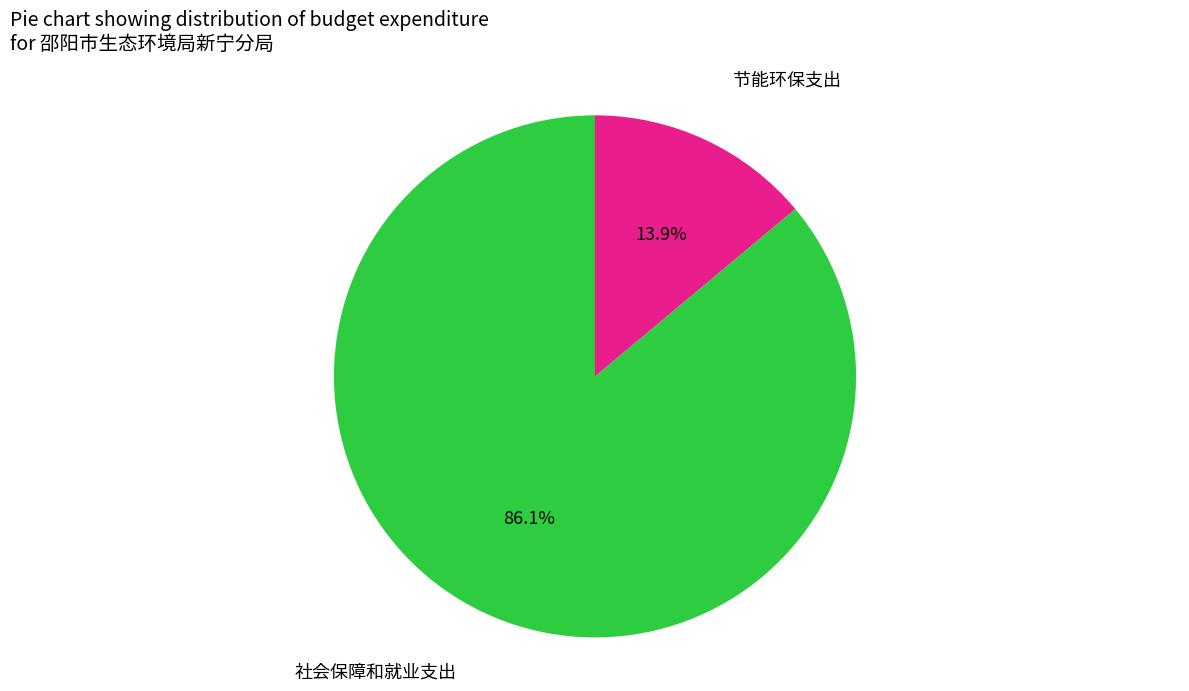

Is there a majority slice in this chart?

Yes